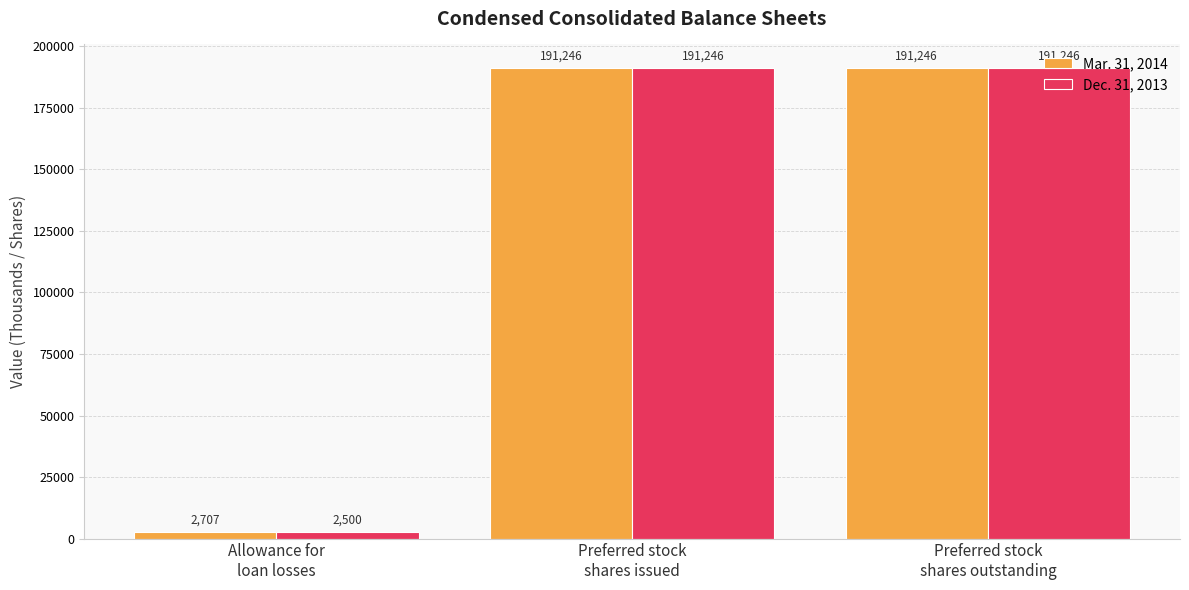

True or false: Mar. 31, 2014 has a value of 311416 at Preferred stock
shares issued.

False